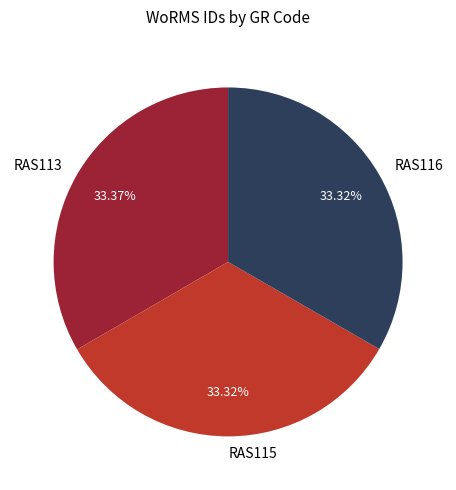

The RAS116 slice represents 23% of the pie. True or false?

False